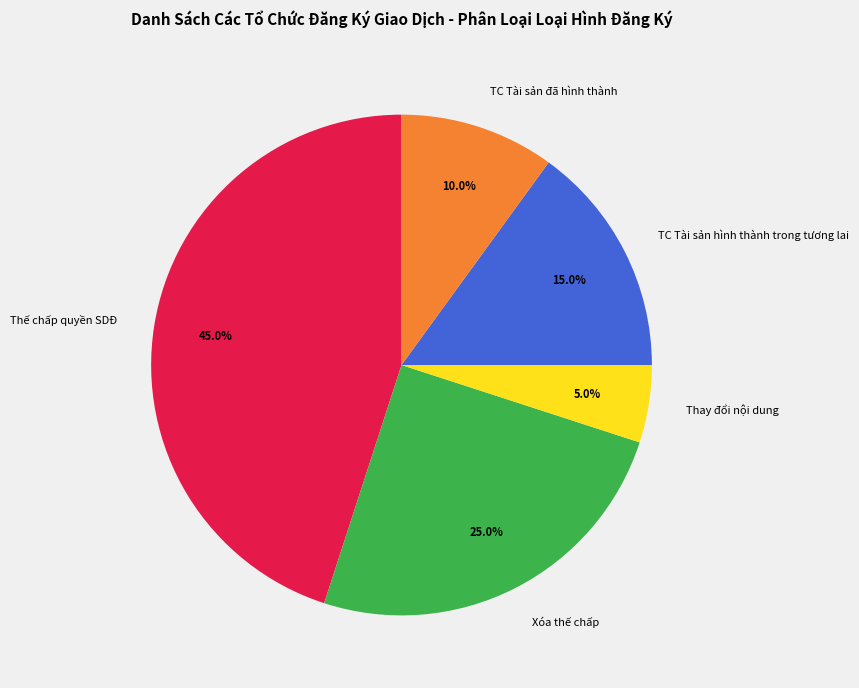

Which slice is the largest?

Thế chấp quyền SDĐ